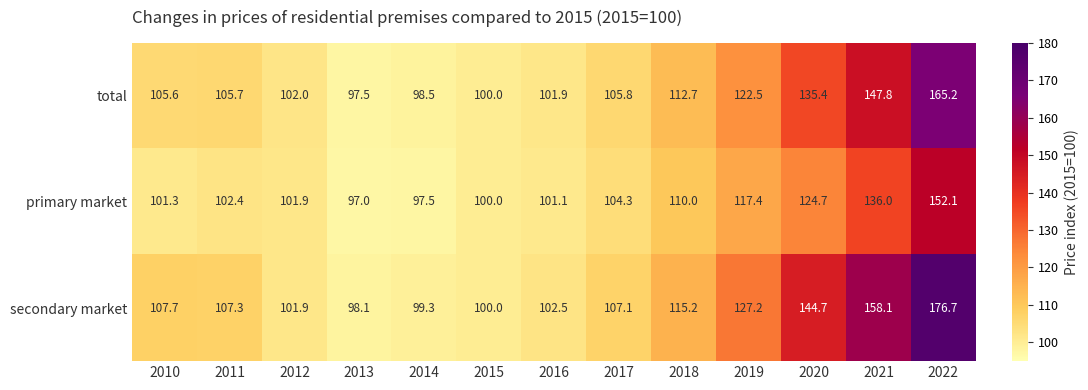

The value of total at 2020 is 135.4. True or false?

True